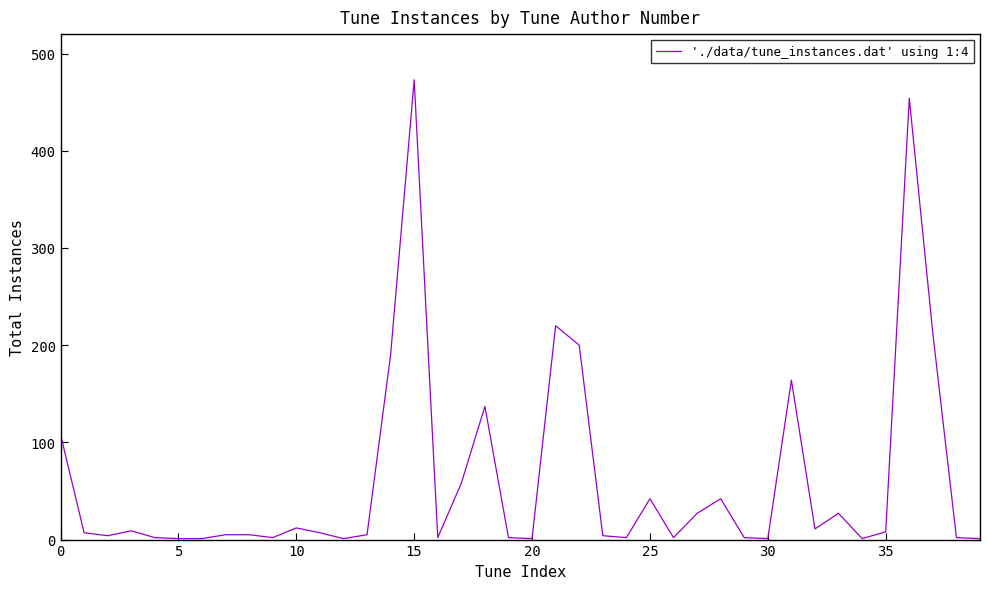

Does the chart have visible grid lines?

No